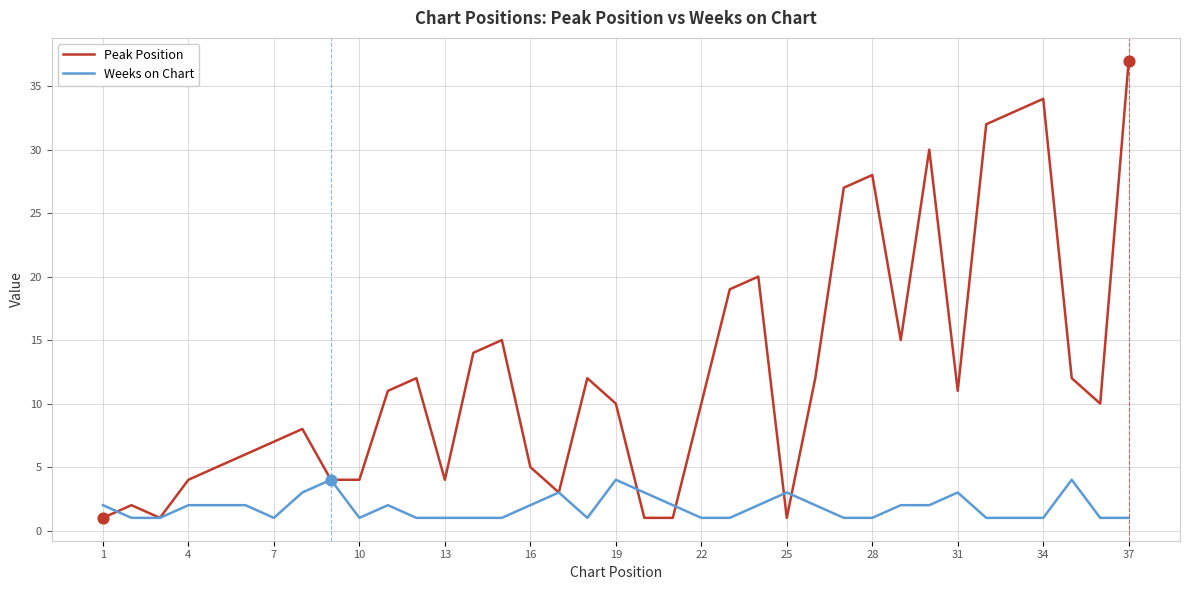

What are all the series names shown in the legend?

Peak Position, Weeks on Chart